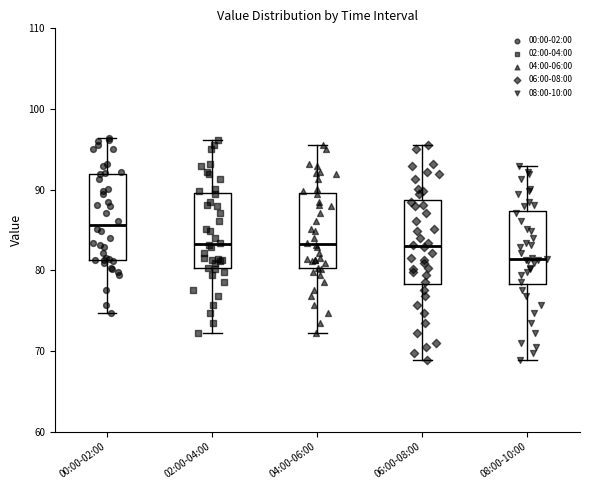

Reading left to right, transcribe this box plot: for each box, give where its median line is, the range the box spans, and where its two whiskers end, as read against the y-axis. The values are not printed on the chart, so give them approximately, as read against the axis.

00:00-02:00: median 86, box 81 to 92, whiskers 75 to 96
02:00-04:00: median 83, box 80 to 90, whiskers 72 to 96
04:00-06:00: median 83, box 80 to 90, whiskers 72 to 96
06:00-08:00: median 83, box 78 to 89, whiskers 69 to 96
08:00-10:00: median 81, box 78 to 87, whiskers 69 to 93